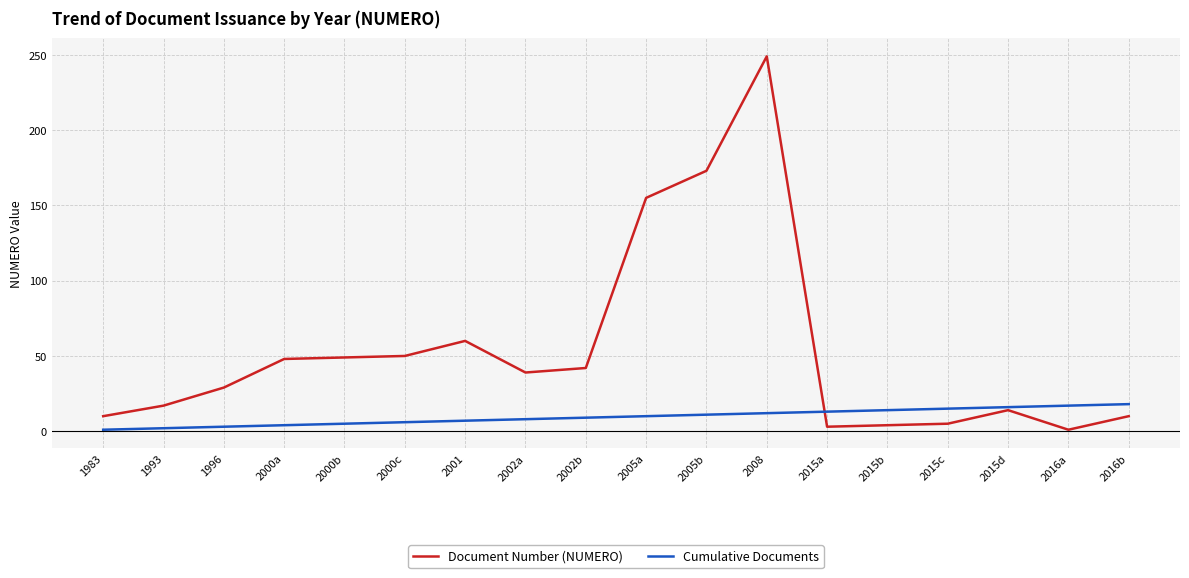

What is the difference between the second highest and second lowest values in the Cumulative Documents series?

15